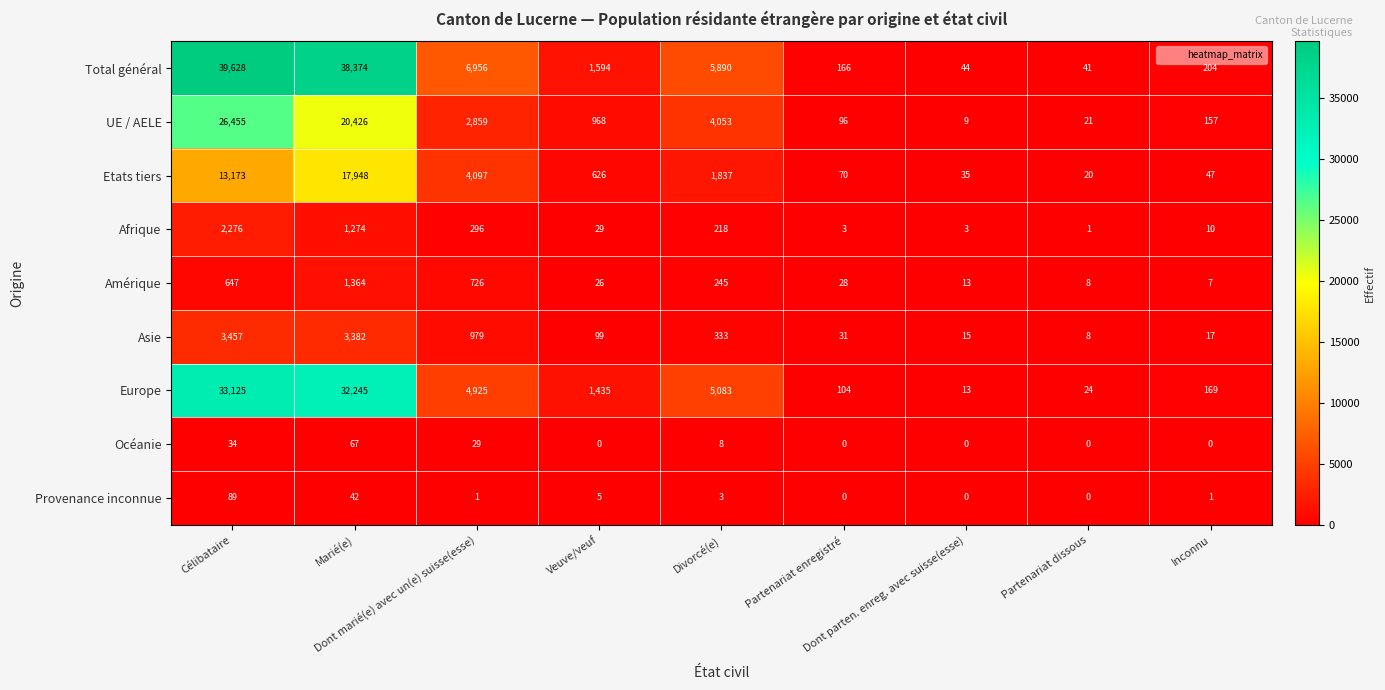

What is the highest value of the Océanie series?

67